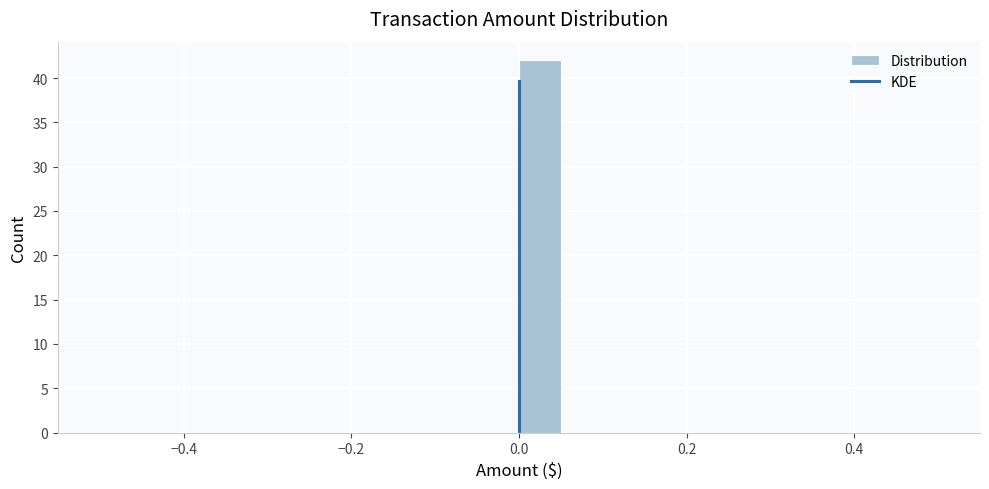

Read against the x-axis, roughly where is the centre of the tallest bar?

0.02